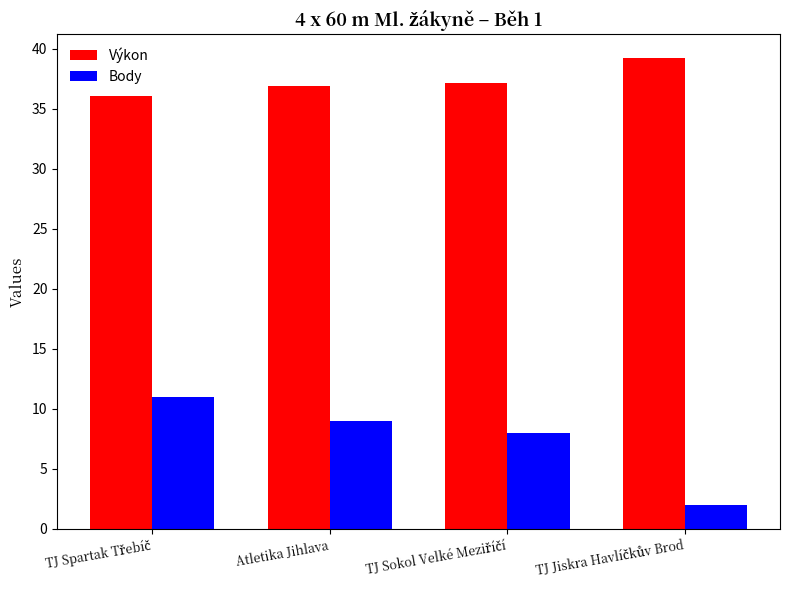

Rank the series by their maximum value, from lowest to highest.

Body, Výkon